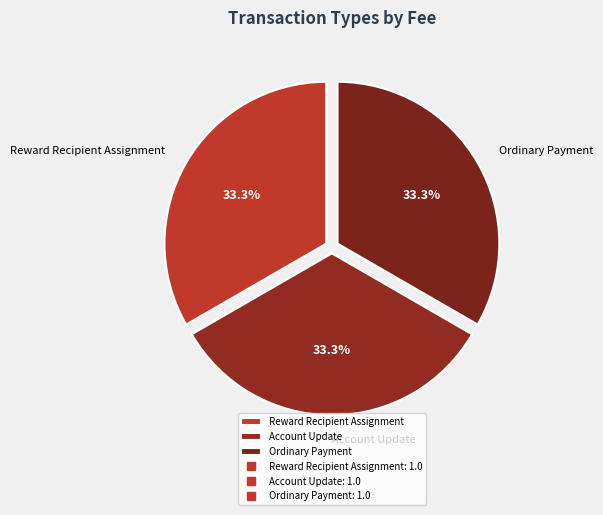

Does Ordinary Payment account for over 50% of the chart?

No